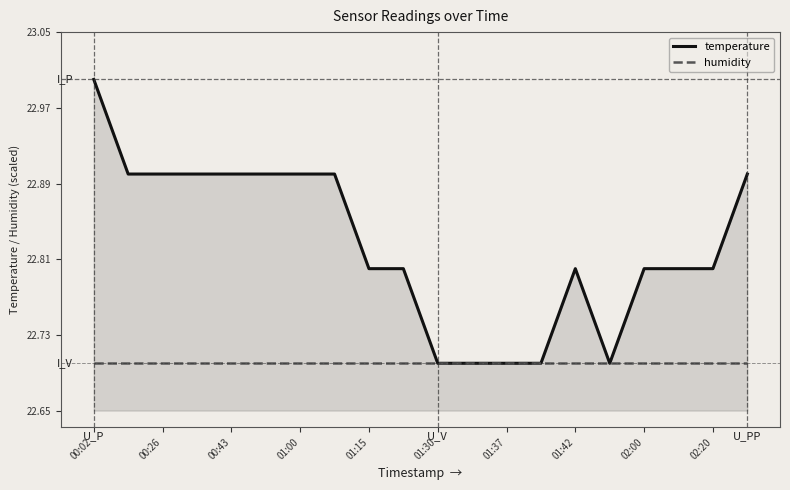

Does the chart display data point markers on the line(s)?

No